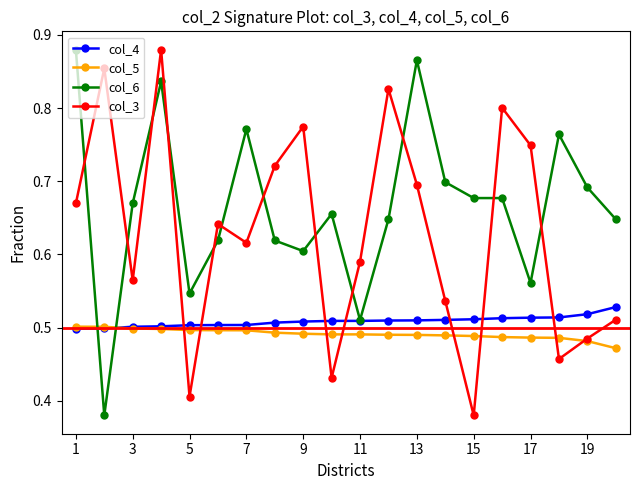

True or false: col_3 and col_4 cross at least once.

True